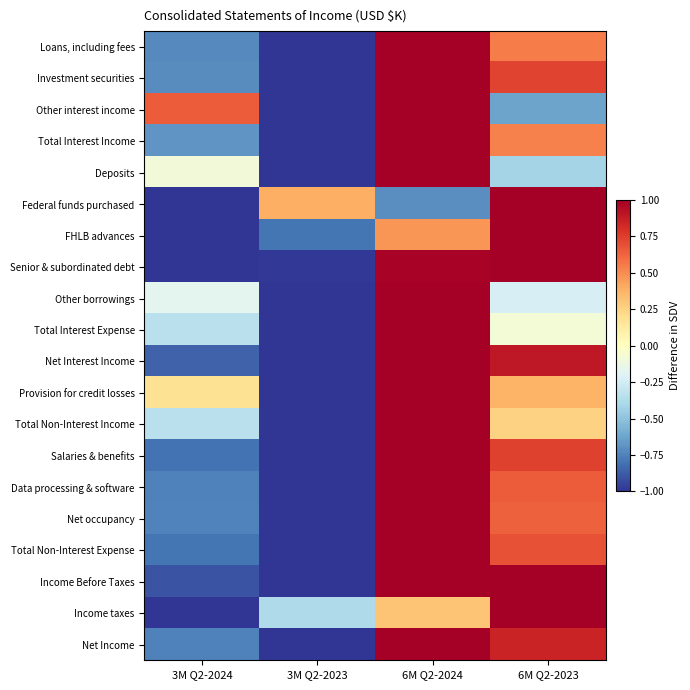

How many series are shown in this chart?

20